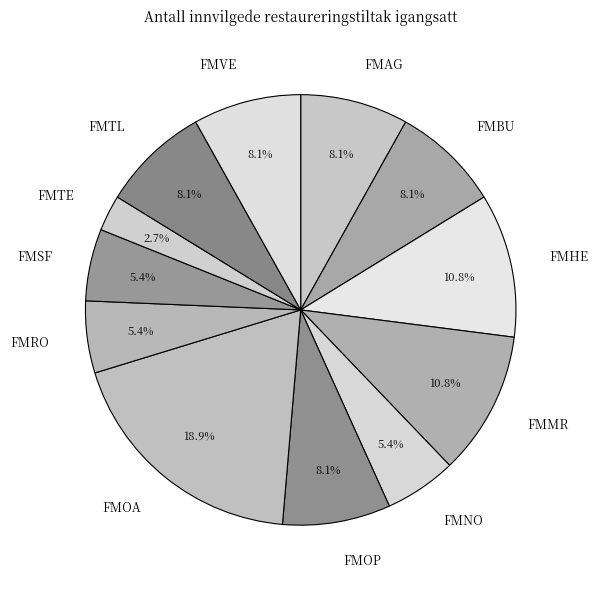

How many segments does this pie chart have?

12